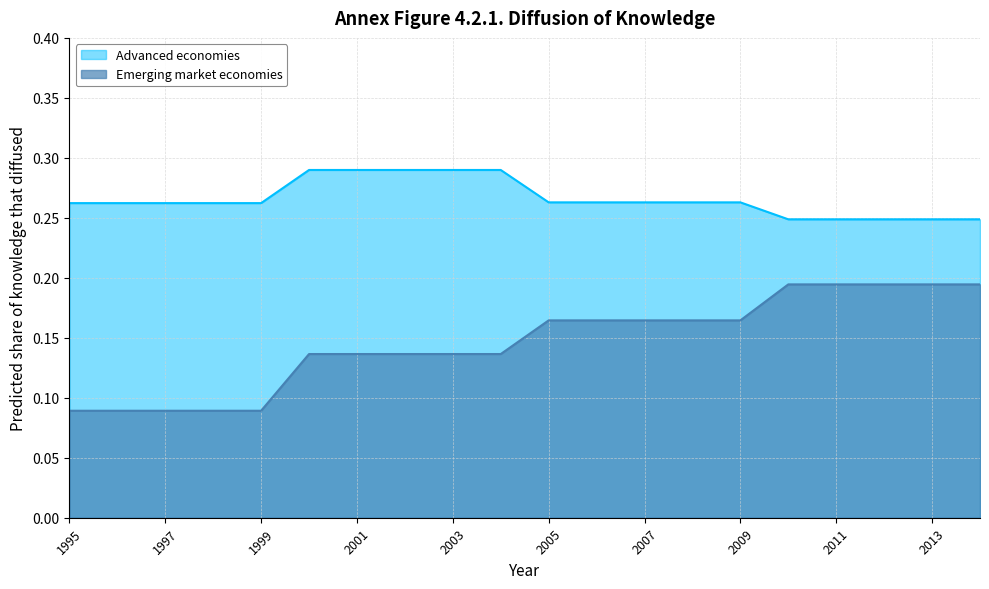

True or false: Emerging market economies has more than 2 interior local peaks.

False